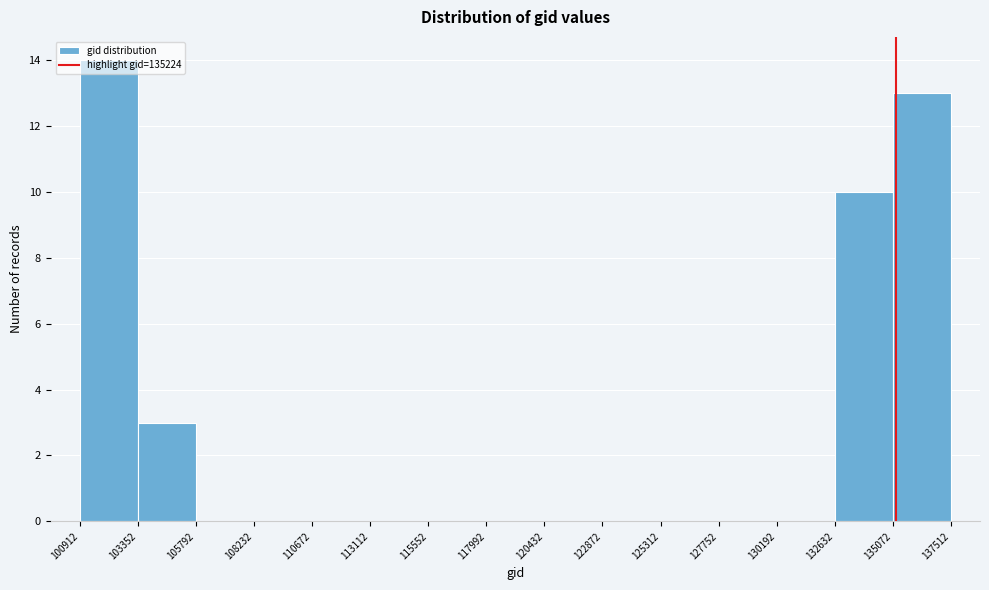

Reading left to right, list every bar in this chart as the range it spans on the x-axis followed by its height. The values are not printed on the chart, so give them approximately, as read against the axis.

100912 to 103352: 14
103352 to 105792: 3
105792 to 108232: 0
108232 to 110672: 0
110672 to 113112: 0
113112 to 115552: 0
115552 to 117992: 0
117992 to 120432: 0
120432 to 122872: 0
122872 to 125312: 0
125312 to 127752: 0
127752 to 130192: 0
130192 to 132632: 0
132632 to 135072: 10
135072 to 137512: 13